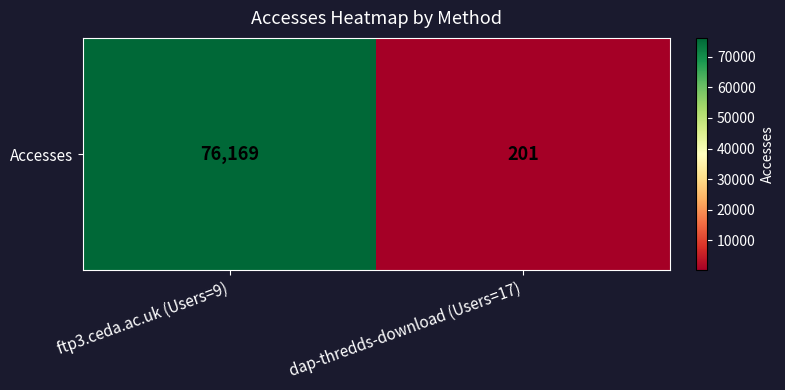

Which category has the lowest value across all series?

dap-thredds-download (Users=17)